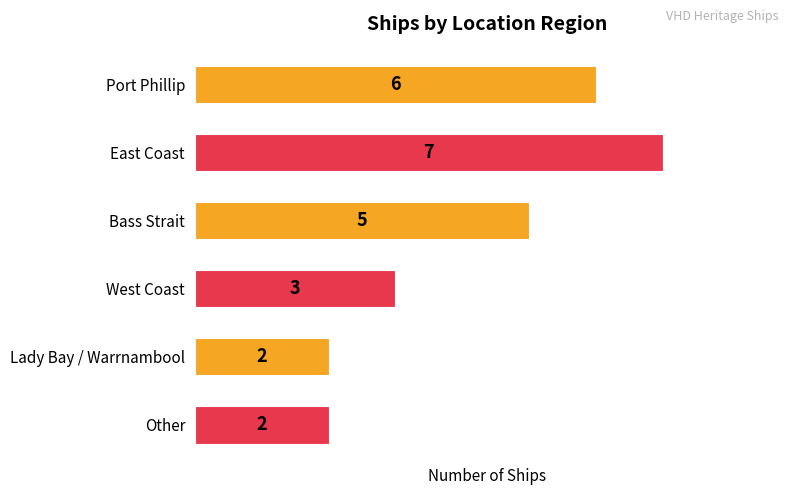

Are the bars horizontal?

Yes